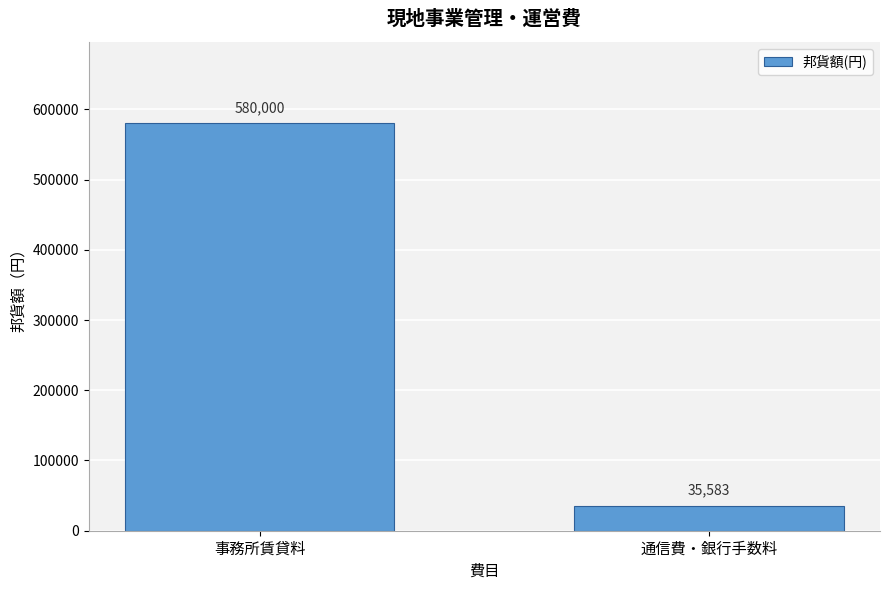

Reading left to right, extract all data points from this chart.

580000	35583